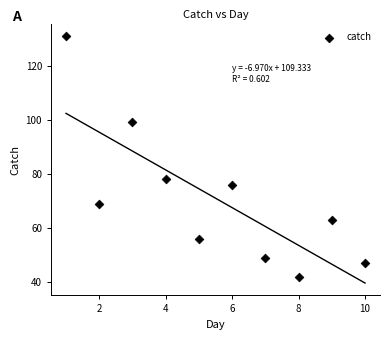

What is the average X value?

6